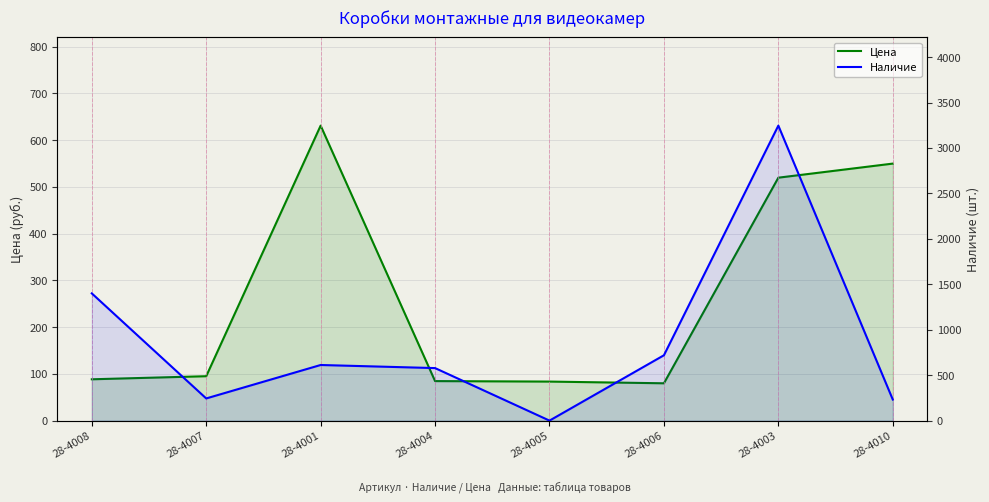

Which series ends up on top after the final intersection of Наличие and Цена?

Цена